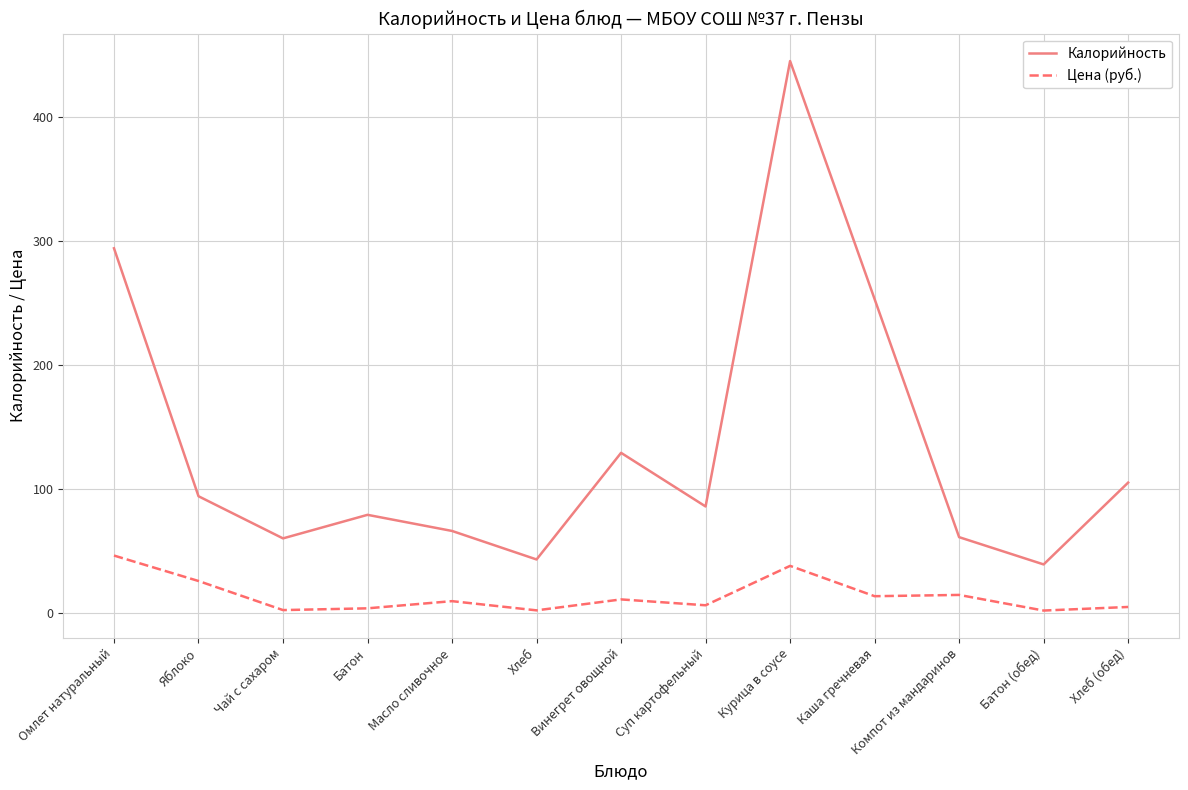

What position from the right is Винегрет овощной?

7